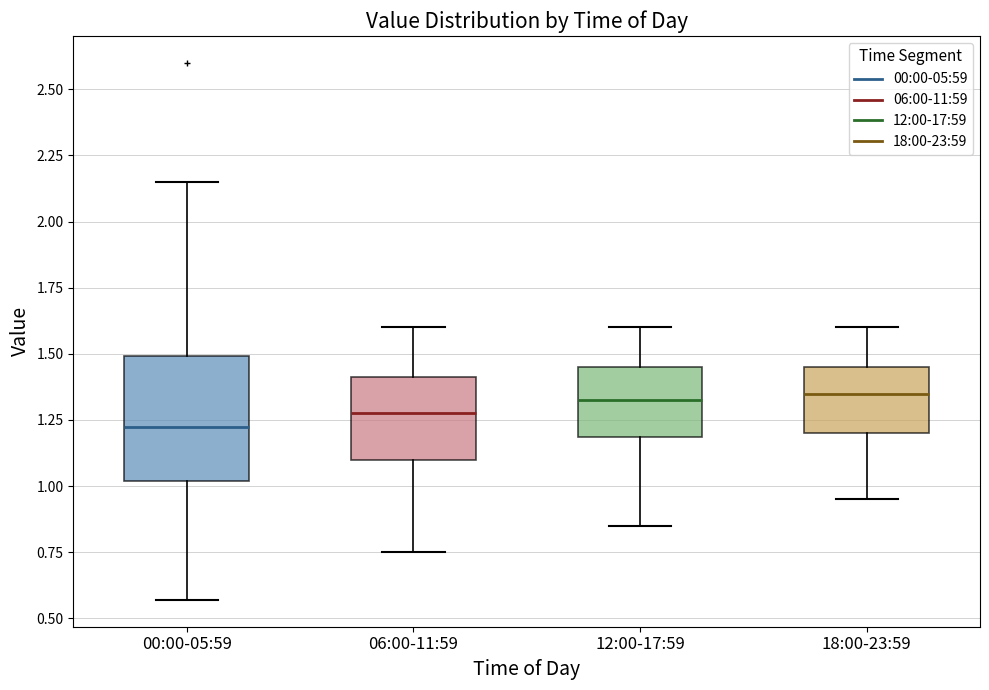

Reading left to right, read every box against the y-axis: the position of its median line, the range the box covers, and the ends of its whiskers. The values are not printed on the chart, so give them approximately, as read against the axis.

00:00-05:59: median 1.25, box 1.00 to 1.50, whiskers 0.55 to 2.15
06:00-11:59: median 1.30, box 1.10 to 1.40, whiskers 0.75 to 1.60
12:00-17:59: median 1.35, box 1.20 to 1.45, whiskers 0.85 to 1.60
18:00-23:59: median 1.35, box 1.20 to 1.45, whiskers 0.95 to 1.60